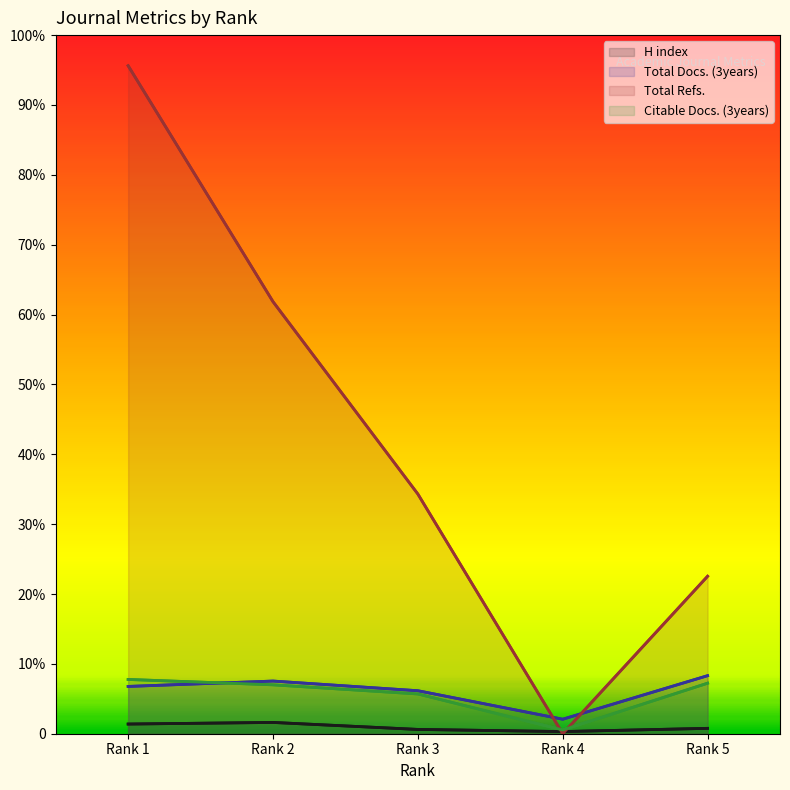

What are all the series names shown in the legend?

H index, Total Docs. (3years), Total Refs., Citable Docs. (3years)